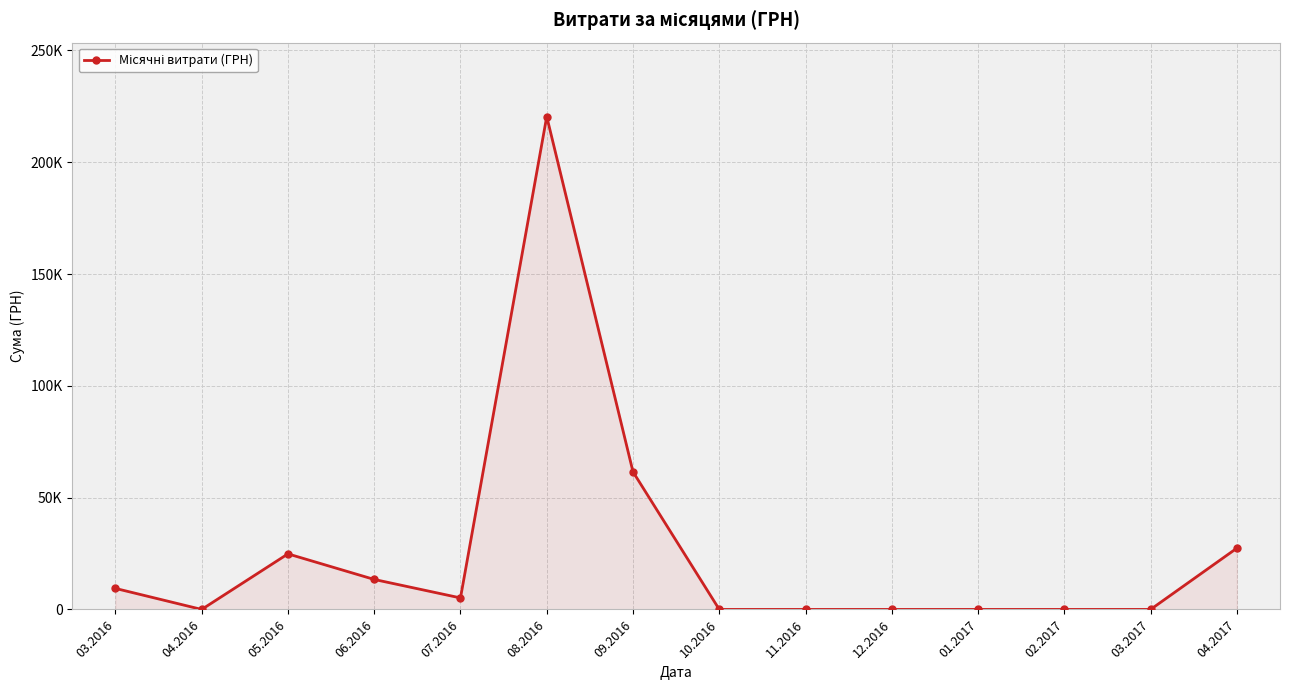

True or false: the data has more than 1 interior local peaks.

True